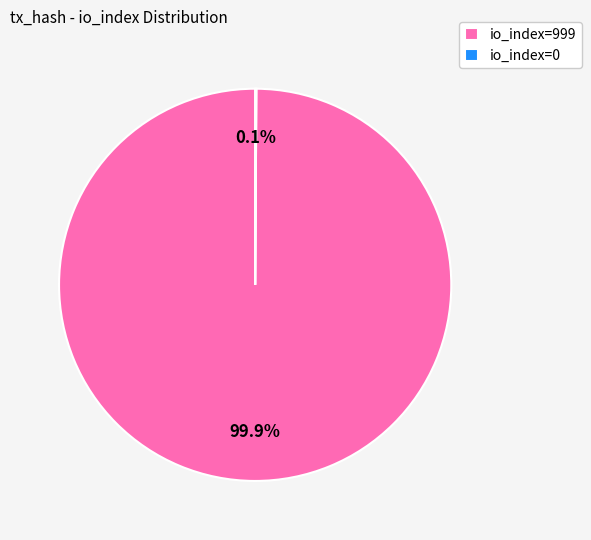

Which slice represents more than half of the pie?

io_index=999